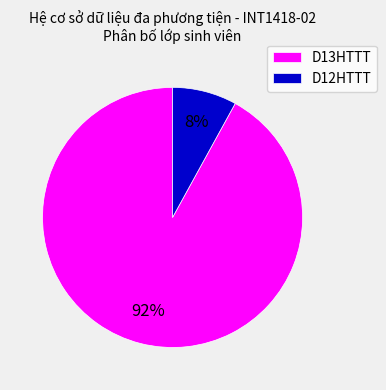

Rank the categories by value from highest to lowest.

D13HTTT, D12HTTT